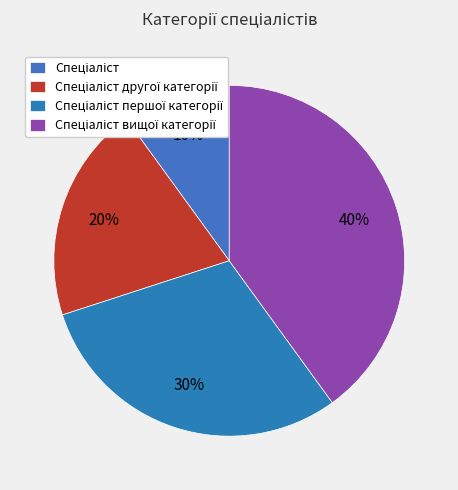

To the nearest percent, what is the combined percentage of Спеціаліст and Спеціаліст вищої категорії?

50%